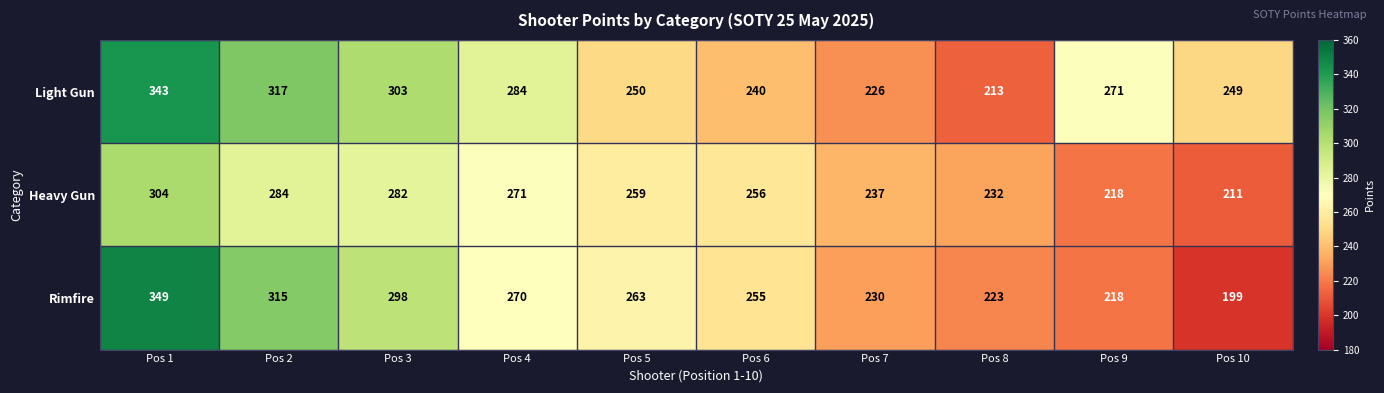

What is the smallest value displayed?

199